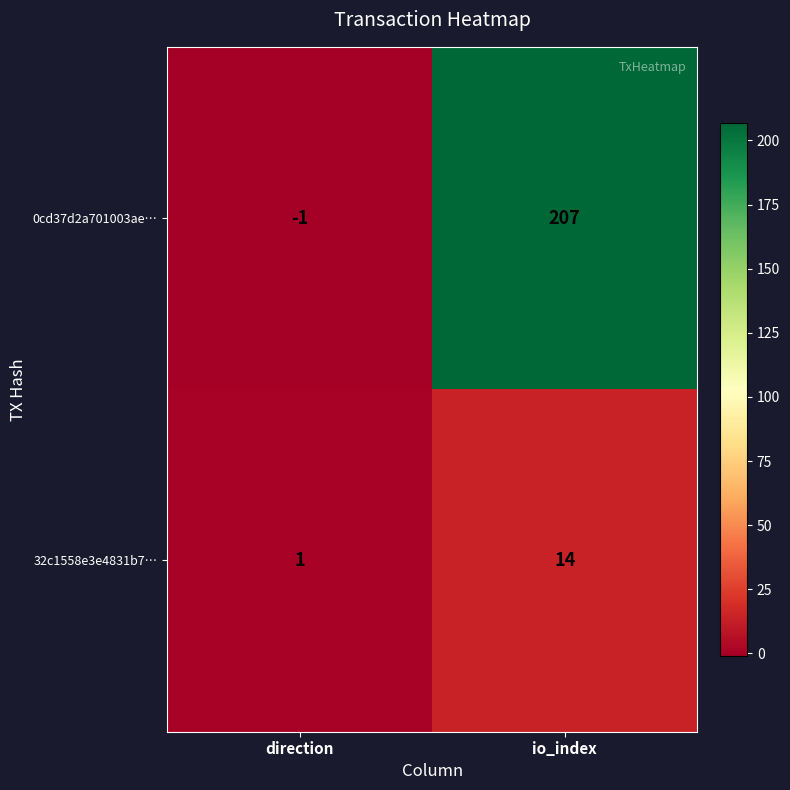

What is the sum of all 0cd37d2a701003ae… values?

206